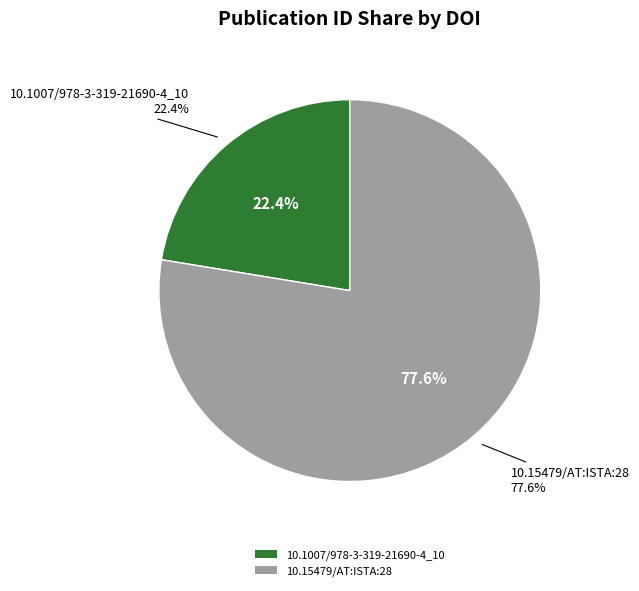

Does 10.15479/AT:ISTA:28 account for over 50% of the chart?

Yes